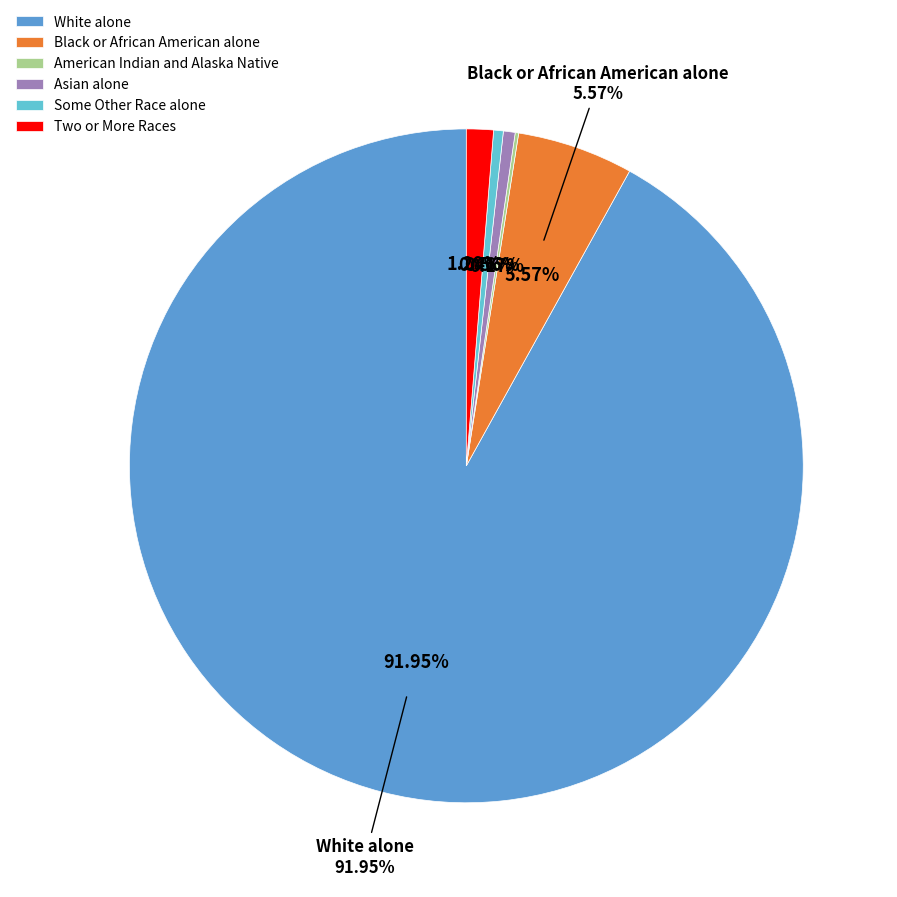

How many slices are in this pie chart?

6